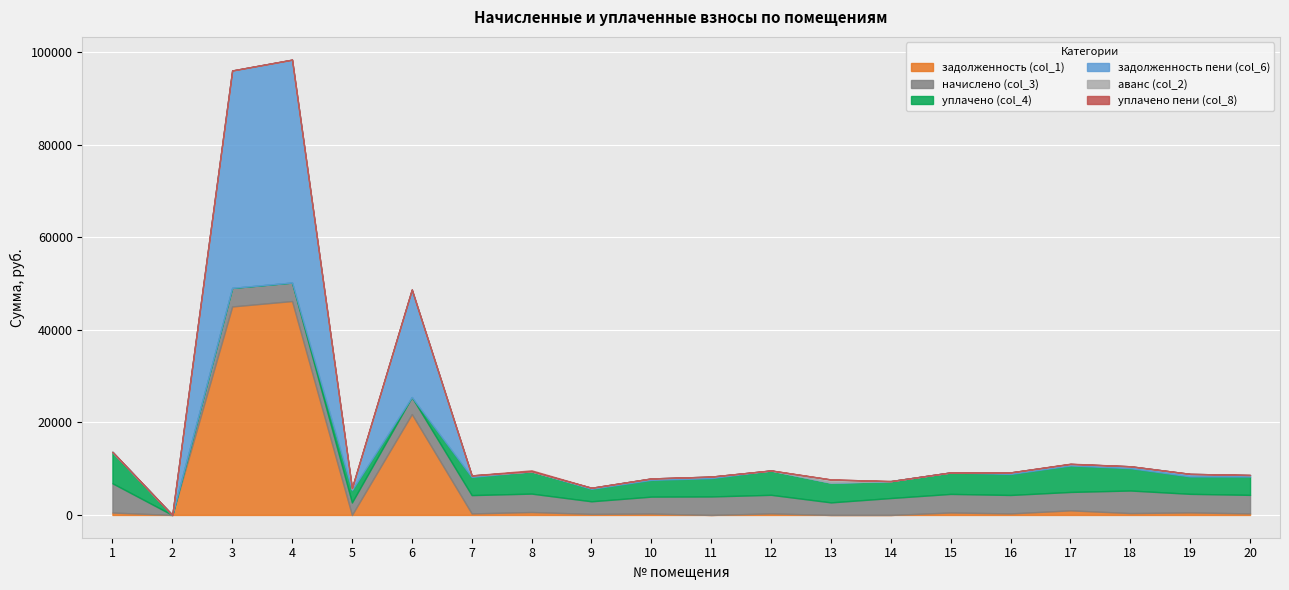

True or false: начислено (col_3) and аванс (col_2) intersect in this chart.

False